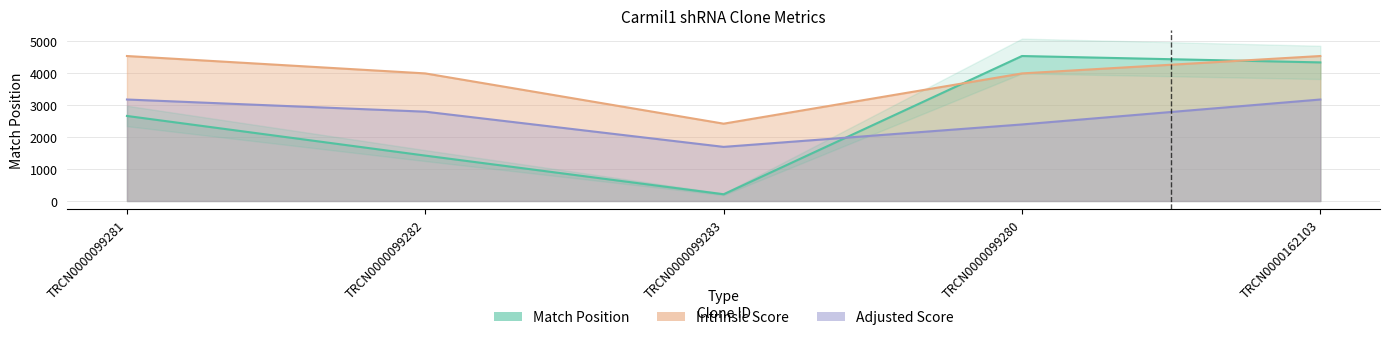

Reading left to right, list all the values displayed in this chart.

Match Position: 2662.0	1421.0	211.0	4538.0	4338.0
Adjusted Score: 3176.6	2795.4	1694.2	2396.1	3176.6
Intrinsic Score: 4538.0	3993.4	2420.3	3993.4	4538.0